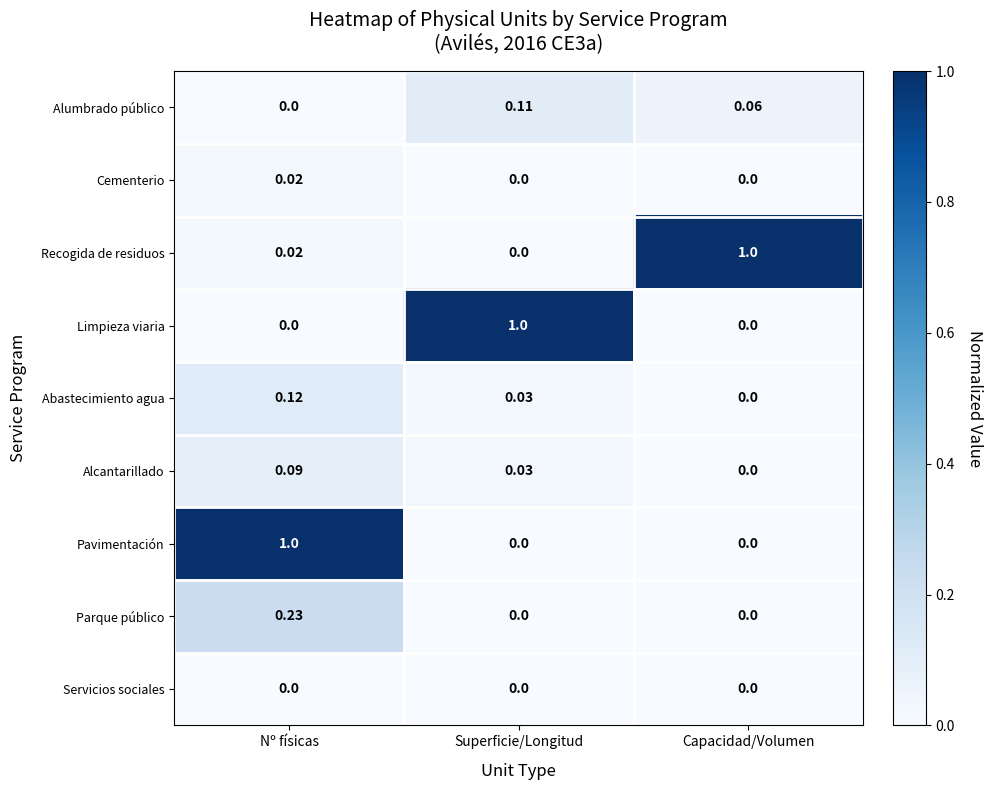

Which series has the largest total across all categories?

Recogida de residuos